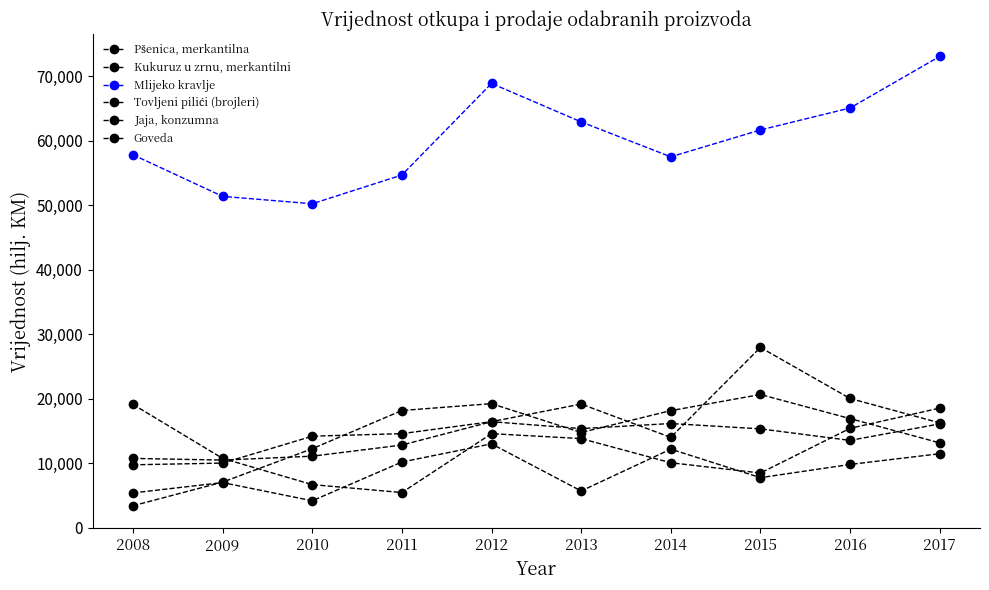

What is the difference between the maximum and minimum values in the Mlijeko kravlje series?

22829